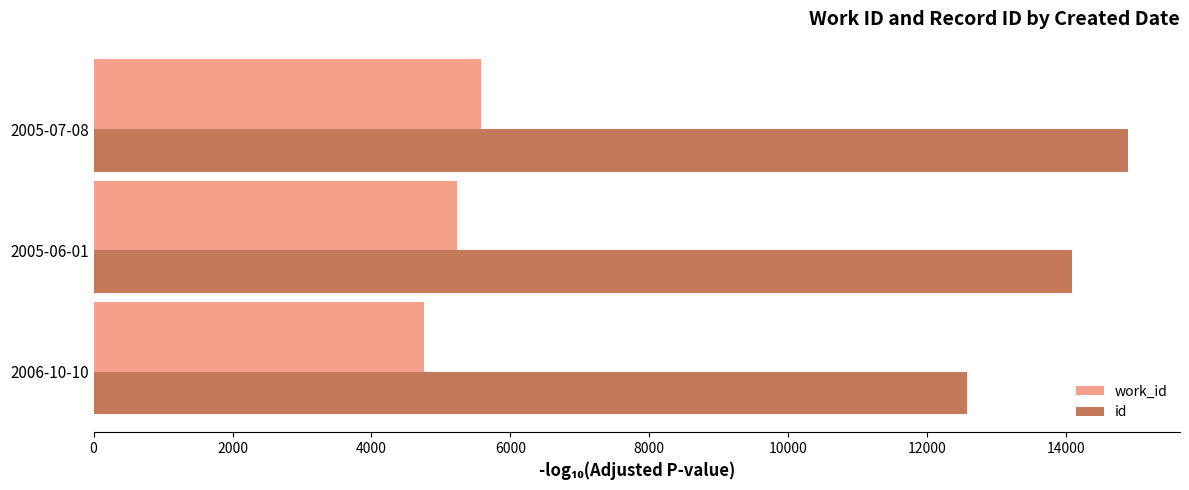

What is the sum of all work_id values?

15557